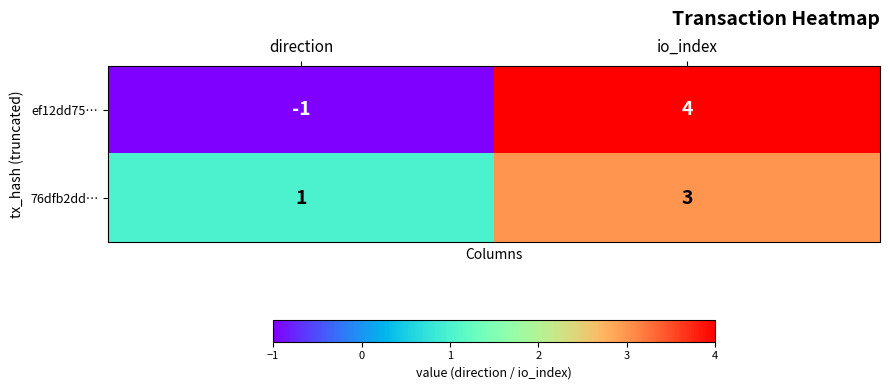

Reading left to right, transcribe all the data shown in this chart.

ef12dd75…: direction=-1	io_index=4
76dfb2dd…: direction=1	io_index=3